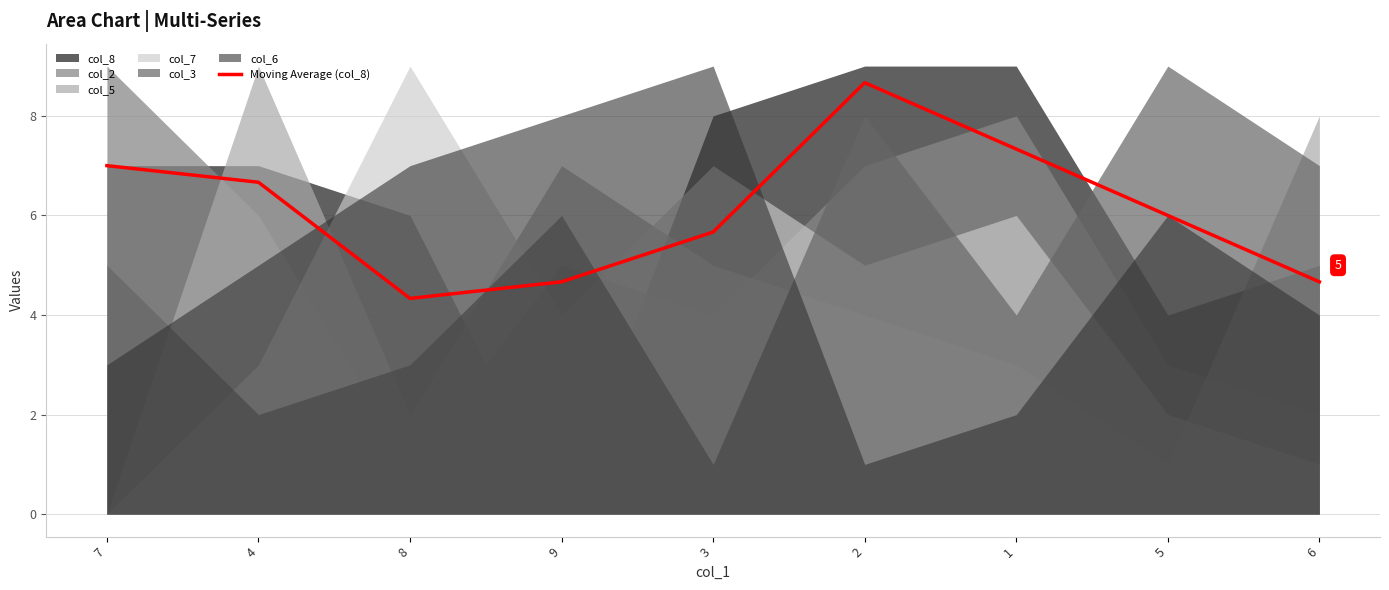

How many data points are less than 6?

4